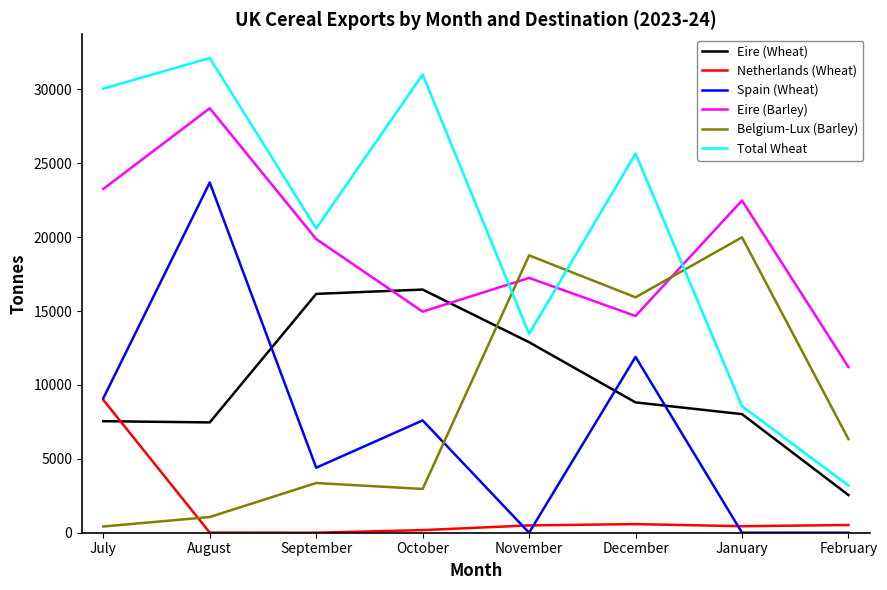

What is the difference between the Netherlands (Wheat) values at July and September?

8989